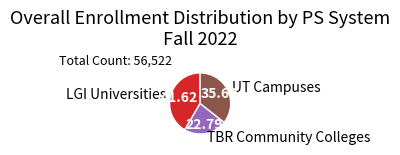

What is the ratio of the value at UT Campuses to the value at LGI Universities?

0.9